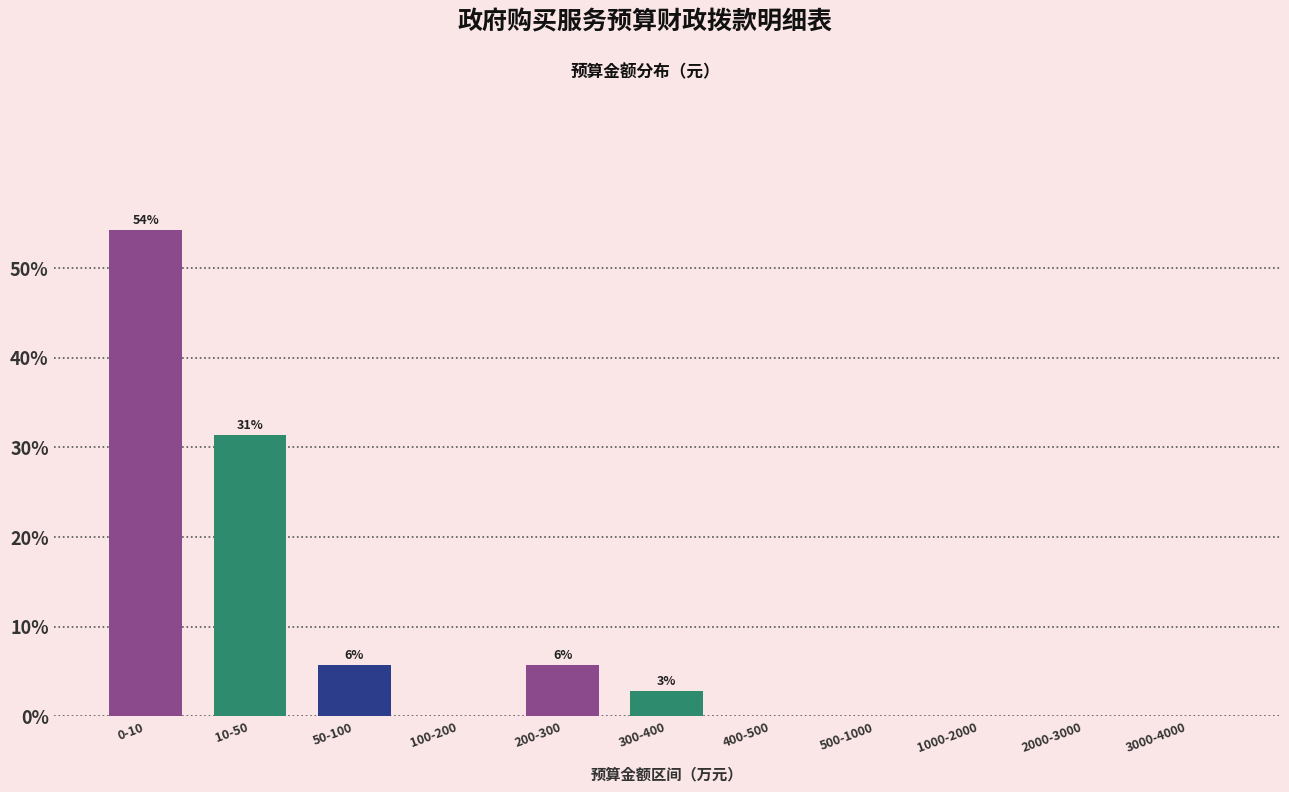

Reading left to right, what are all the values shown in this chart?

0-10=54.3	10-50=31.4	50-100=5.7	100-200=0.0	200-300=5.7	300-400=2.9	400-500=0.0	500-1000=0.0	1000-2000=0.0	2000-3000=0.0	3000-4000=0.0